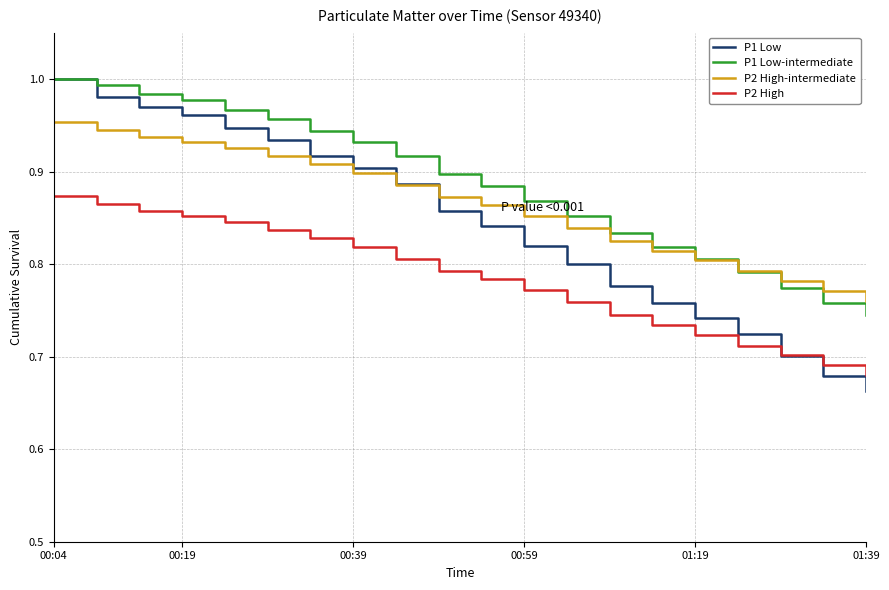

What are all the series names shown in the legend?

P1 Low, P1 Low-intermediate, P2 High-intermediate, P2 High